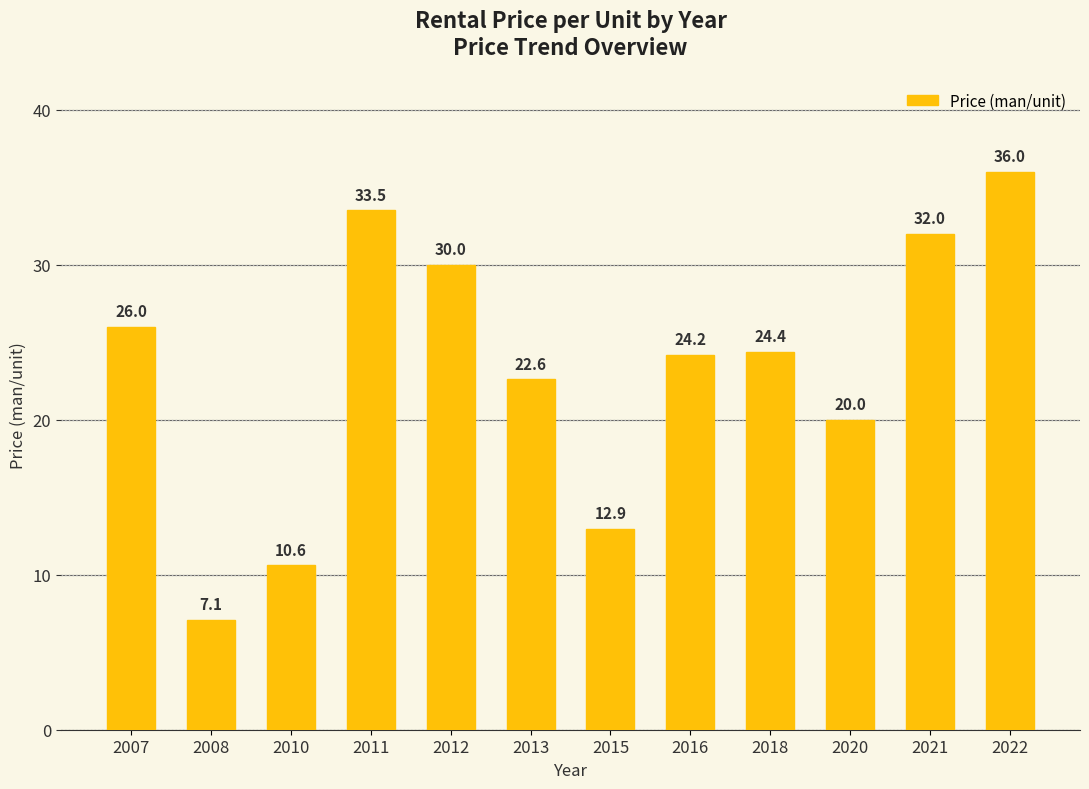

Where does the data first go above 24?

2007